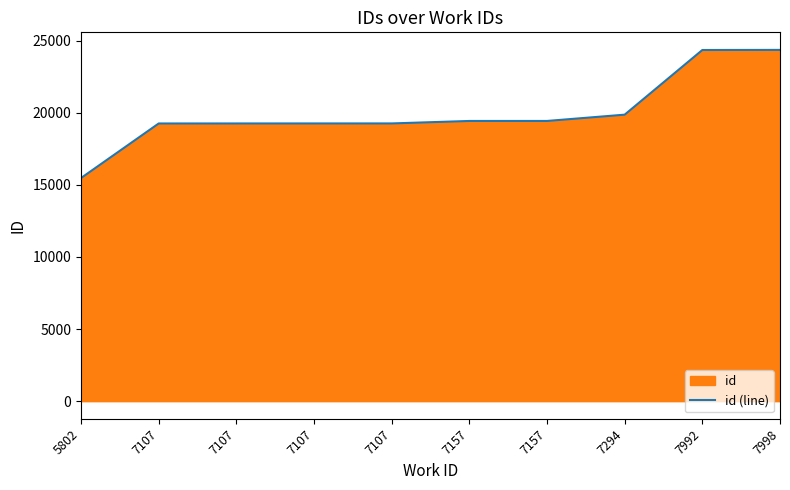

How many lines are shown in the chart?

1